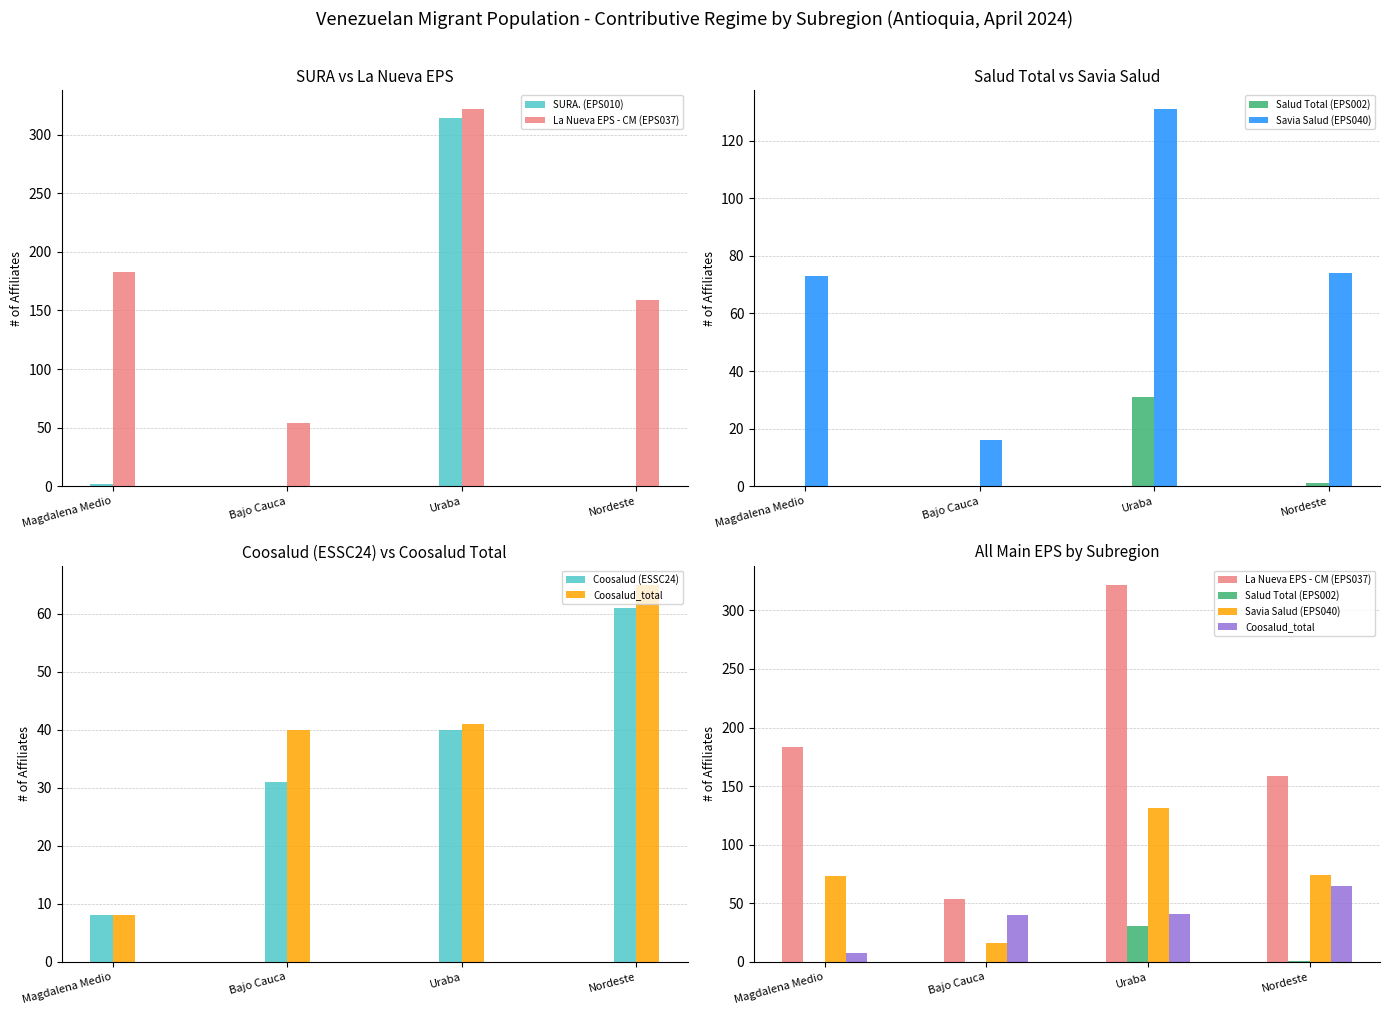

What is the average value of the Salud Total (EPS002) series?

8